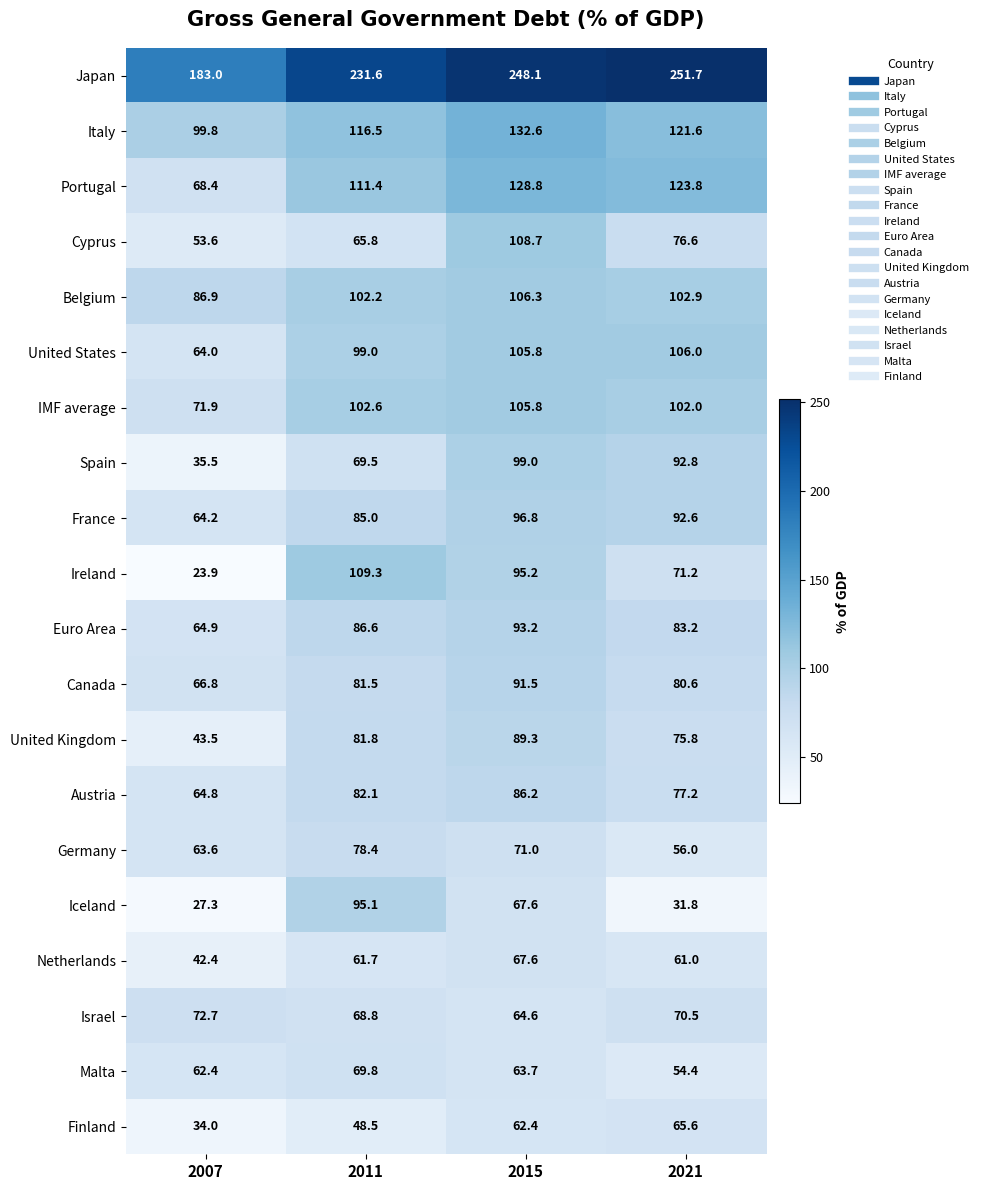

At which label does Euro Area first exceed 86?

2011